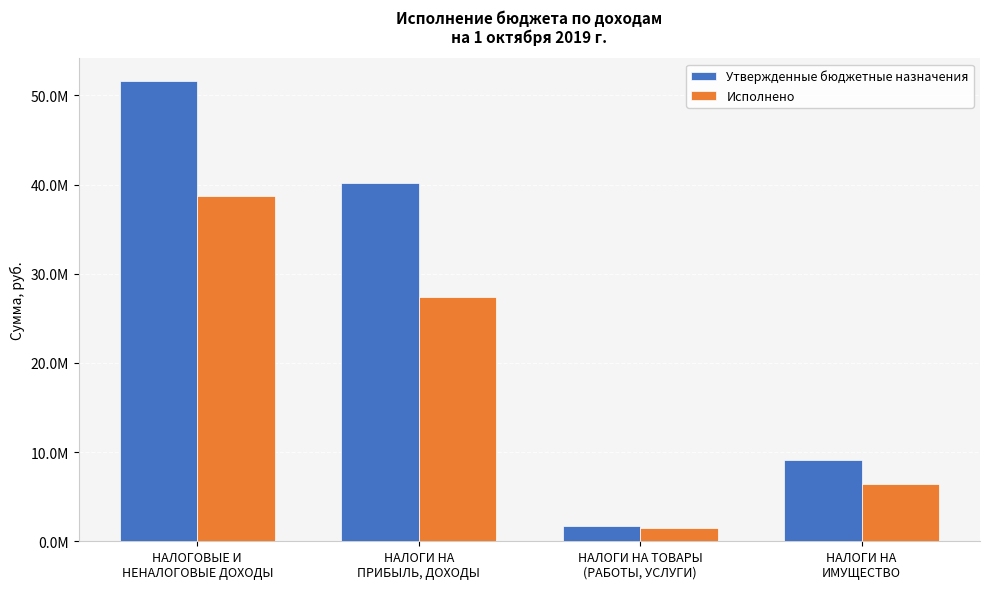

What is the sum of the Утвержденные бюджетные назначения values at НАЛОГИ НА ТОВАРЫ
(РАБОТЫ, УСЛУГИ) and НАЛОГИ НА
ПРИБЫЛЬ, ДОХОДЫ?

41862900.0